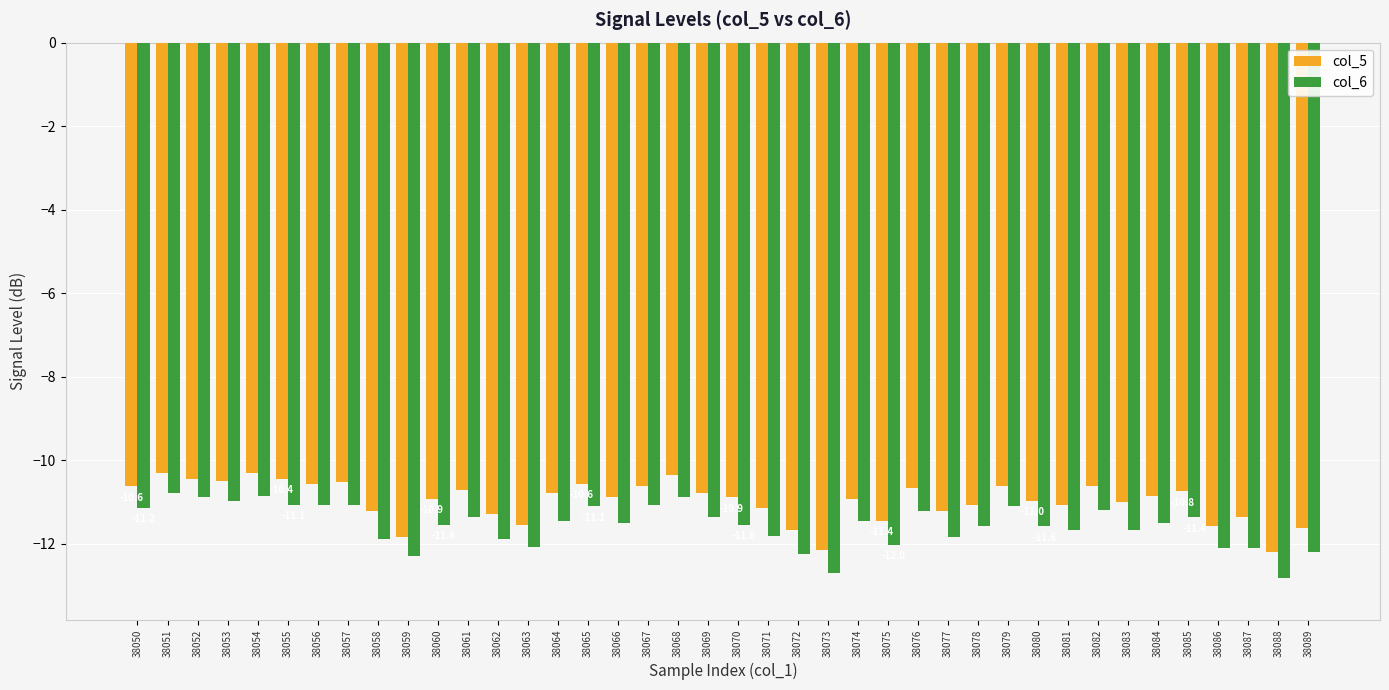

The col_6 series shows -10.8 at 38051. True or false?

True